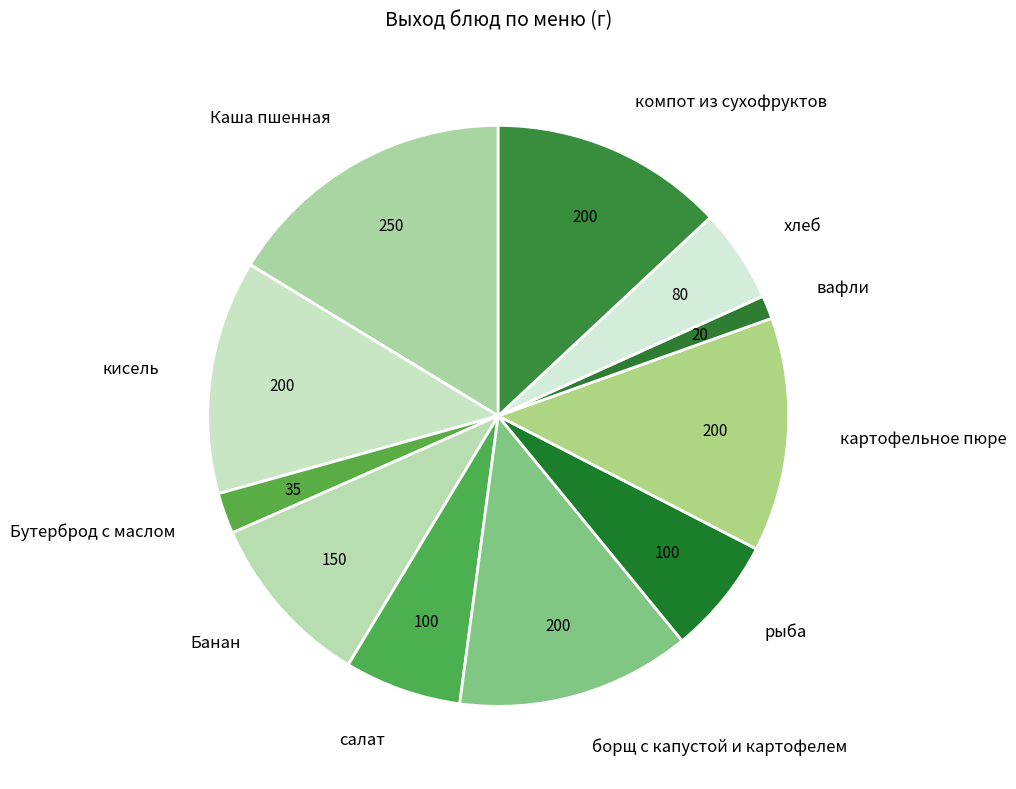

Combined, do компот из сухофруктов and вафли account for over 50%?

No